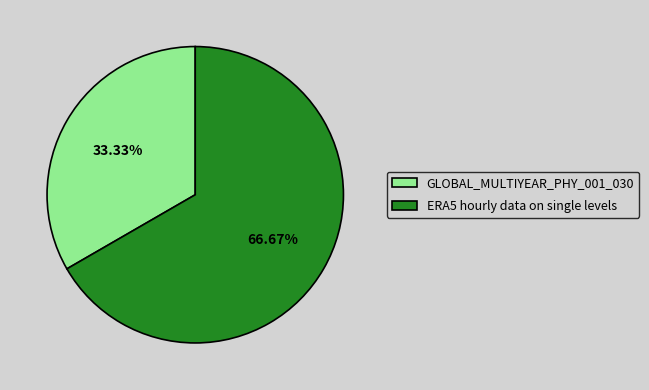

Between ERA5 hourly data on single levels and GLOBAL_MULTIYEAR_PHY_001_030, which is larger?

ERA5 hourly data on single levels